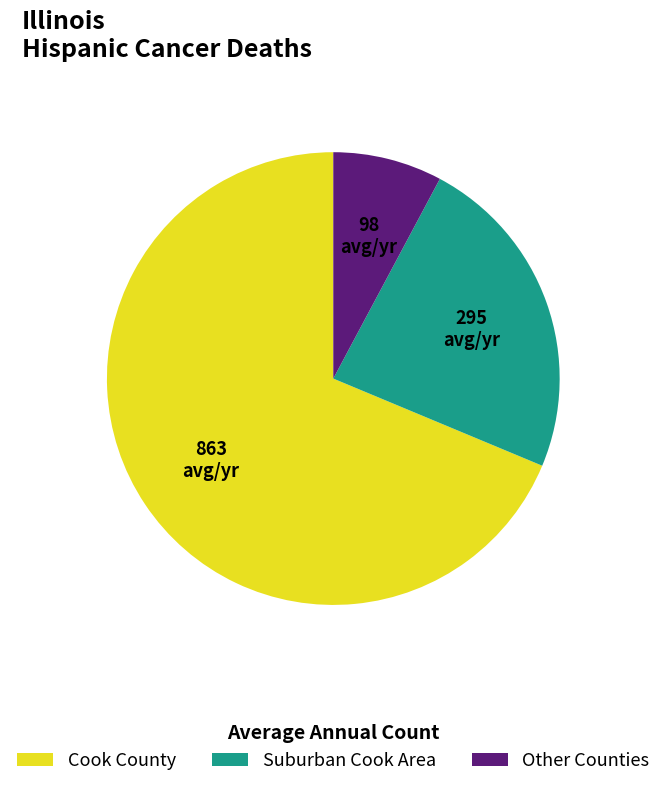

How many slices are in this pie chart?

3